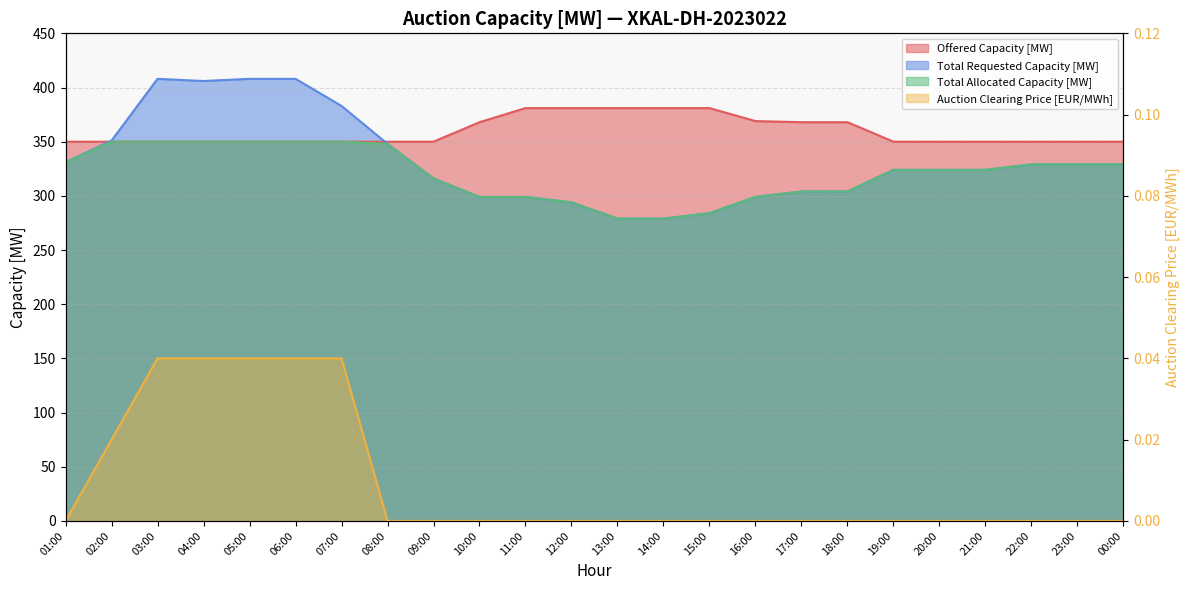

Reading left to right, extract all data points from this chart.

Offered Capacity [MW]: 01:00=350.0	02:00=350.0	03:00=350.0	04:00=350.0	05:00=350.0	06:00=350.0	07:00=350.0	08:00=350.0	09:00=350.0	10:00=368.0	11:00=381.0	12:00=381.0	13:00=381.0	14:00=381.0	15:00=381.0	16:00=369.0	17:00=368.0	18:00=368.0	19:00=350.0	20:00=350.0	21:00=350.0	22:00=350.0	23:00=350.0	00:00=350.0
Total Requested Capacity [MW]: 01:00=331.0	02:00=351.0	03:00=408.0	04:00=406.0	05:00=408.0	06:00=408.0	07:00=383.0	08:00=348.0	09:00=316.0	10:00=299.0	11:00=299.0	12:00=294.0	13:00=279.0	14:00=279.0	15:00=284.0	16:00=299.0	17:00=304.0	18:00=304.0	19:00=324.0	20:00=324.0	21:00=324.0	22:00=329.0	23:00=329.0	00:00=329.0
Total Allocated Capacity [MW]: 01:00=331.0	02:00=350.0	03:00=350.0	04:00=350.0	05:00=350.0	06:00=350.0	07:00=350.0	08:00=348.0	09:00=316.0	10:00=299.0	11:00=299.0	12:00=294.0	13:00=279.0	14:00=279.0	15:00=284.0	16:00=299.0	17:00=304.0	18:00=304.0	19:00=324.0	20:00=324.0	21:00=324.0	22:00=329.0	23:00=329.0	00:00=329.0
Auction Clearing Price [EUR/MWh]: 01:00=0.0	02:00=0.0	03:00=0.0	04:00=0.0	05:00=0.0	06:00=0.0	07:00=0.0	08:00=0.0	09:00=0.0	10:00=0.0	11:00=0.0	12:00=0.0	13:00=0.0	14:00=0.0	15:00=0.0	16:00=0.0	17:00=0.0	18:00=0.0	19:00=0.0	20:00=0.0	21:00=0.0	22:00=0.0	23:00=0.0	00:00=0.0